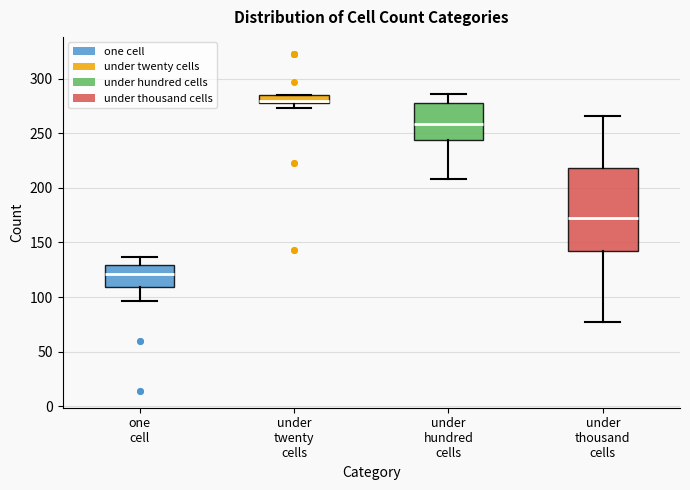

Where does the lower whisker of the box for under thousand cells end on the y-axis? The values are not printed on the chart, so give them approximately, as read against the axis.

75